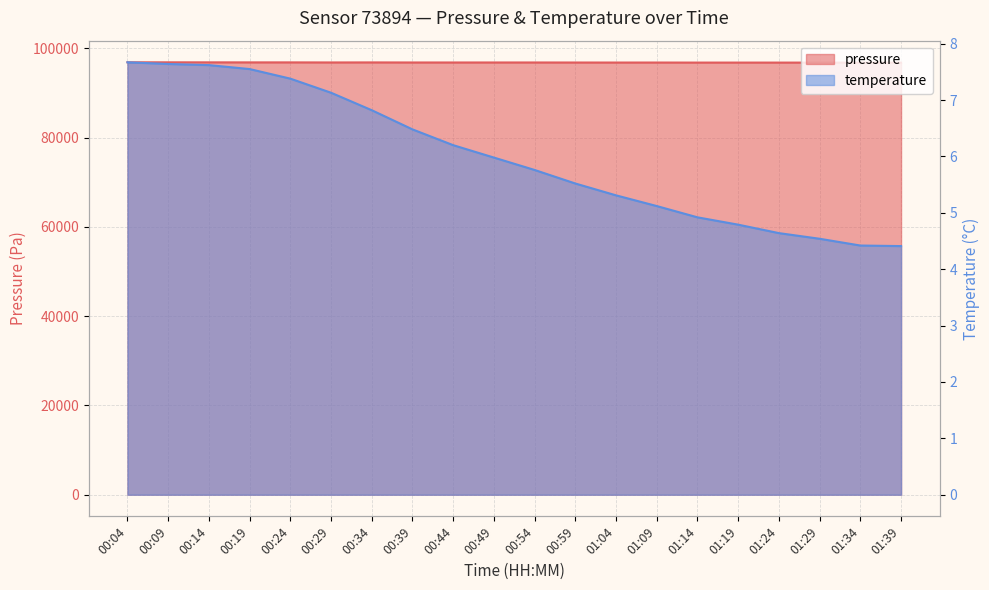

What is the difference between the highest and lowest values at 00:39?

96839.4